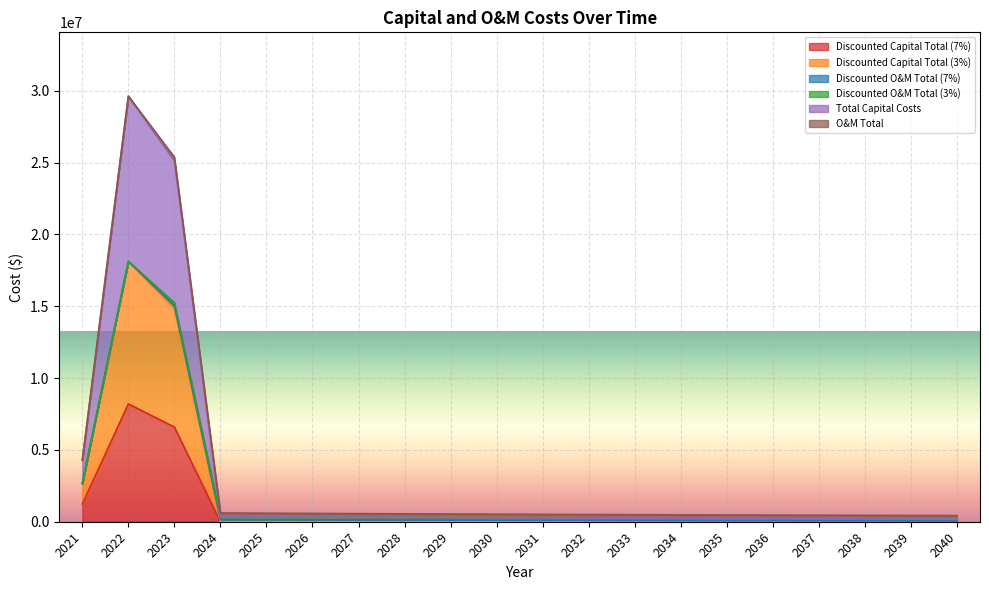

At how many categories does at least one series exceed 10299000?

2